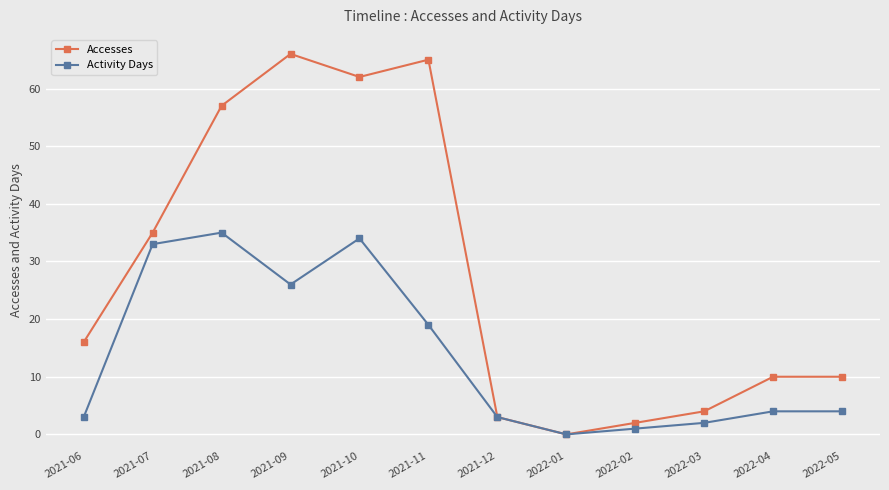

What are all the series names shown in the legend?

Accesses, Activity Days